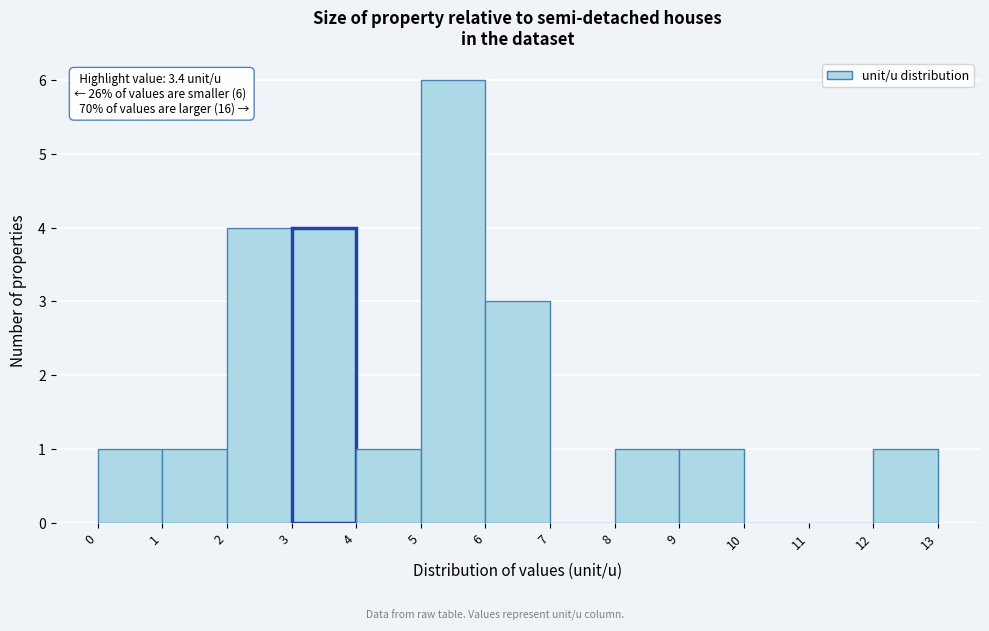

Which range on the x-axis has the tallest bar?

5 to 6